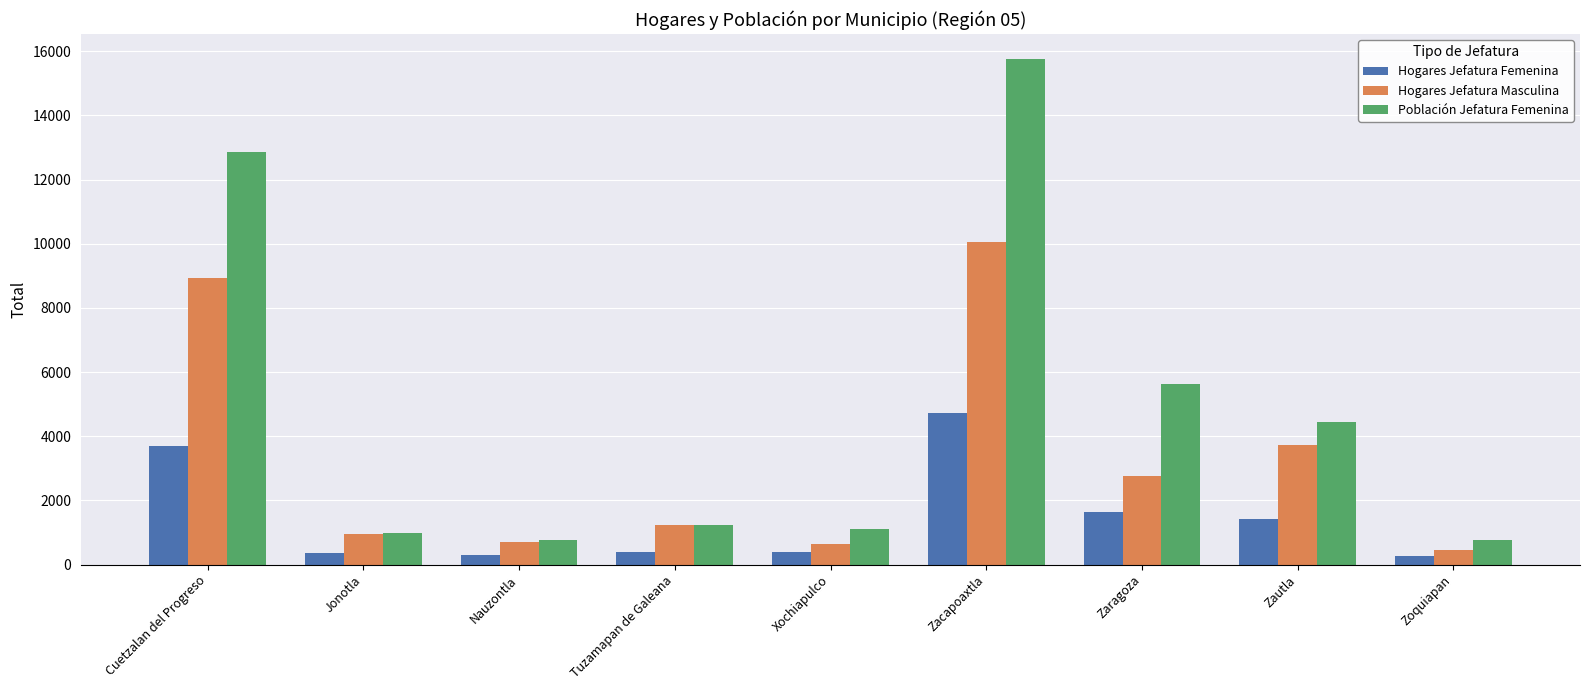

What value does the Población Jefatura Femenina series have at Zacapoaxtla, to the nearest 50?

15750